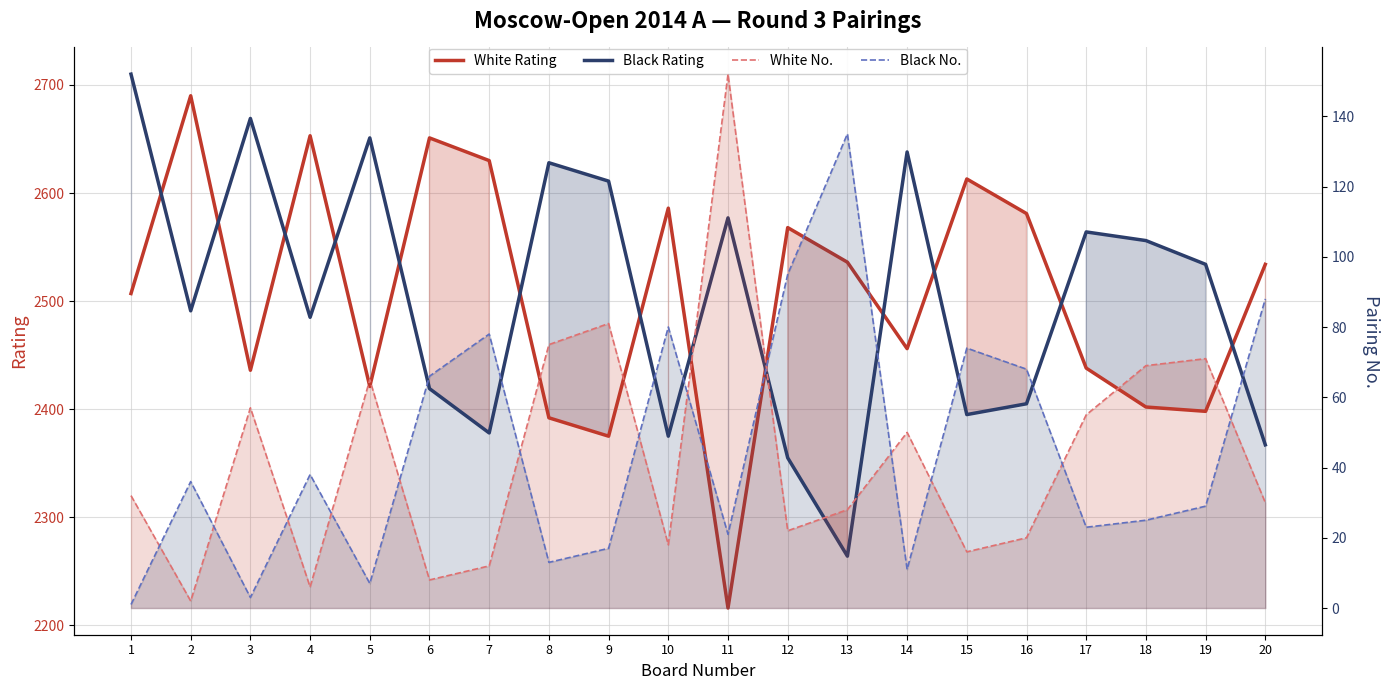

Reading left to right, what are all the values shown in this chart?

White Rating: 2507	2690	2436	2653	2421	2651	2630	2392	2375	2586	2216	2568	2536	2456	2613	2581	2438	2402	2398	2534
Black Rating: 2710	2491	2669	2485	2651	2419	2378	2628	2611	2375	2577	2355	2264	2638	2395	2405	2564	2556	2534	2367
White No.: 32	2	57	6	65	8	12	75	81	18	152	22	28	50	16	20	55	69	71	30
Black No.: 1	36	3	38	7	66	78	13	17	80	21	95	135	11	74	68	23	25	29	88